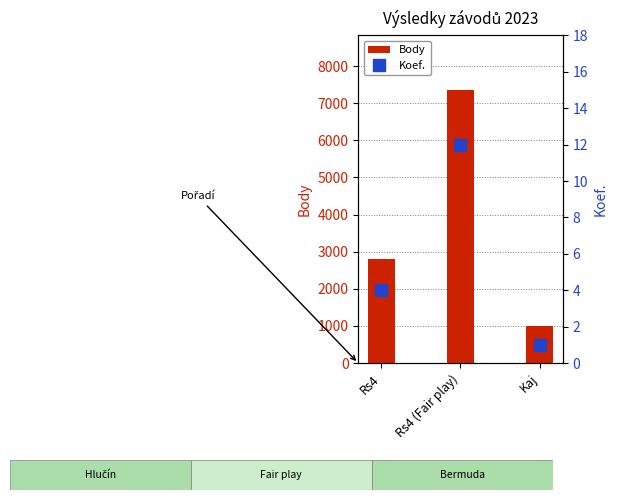

Which series has the largest total across all categories?

Body